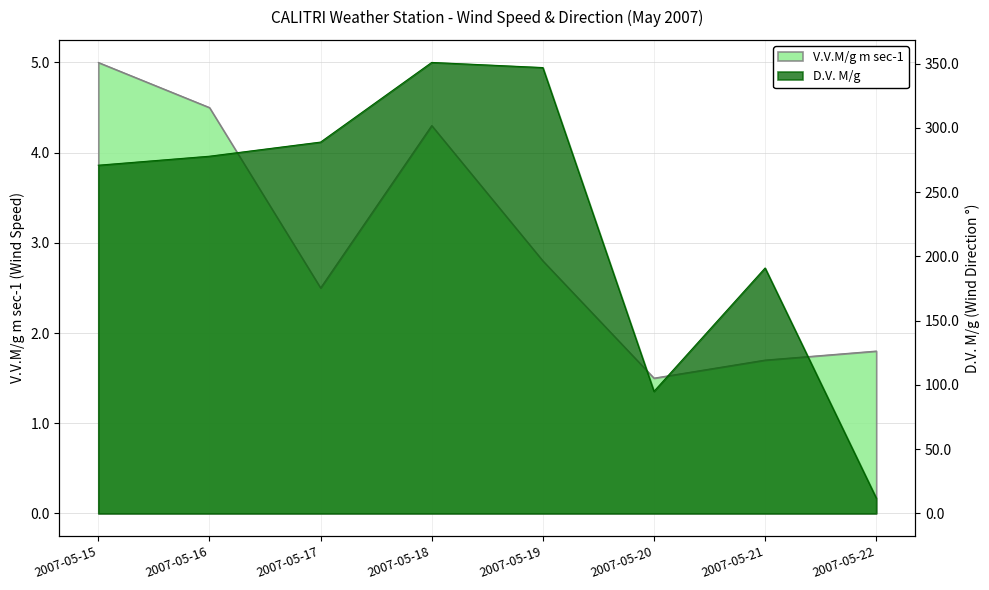

Which label corresponds to the smallest value in the chart?

2007-05-20